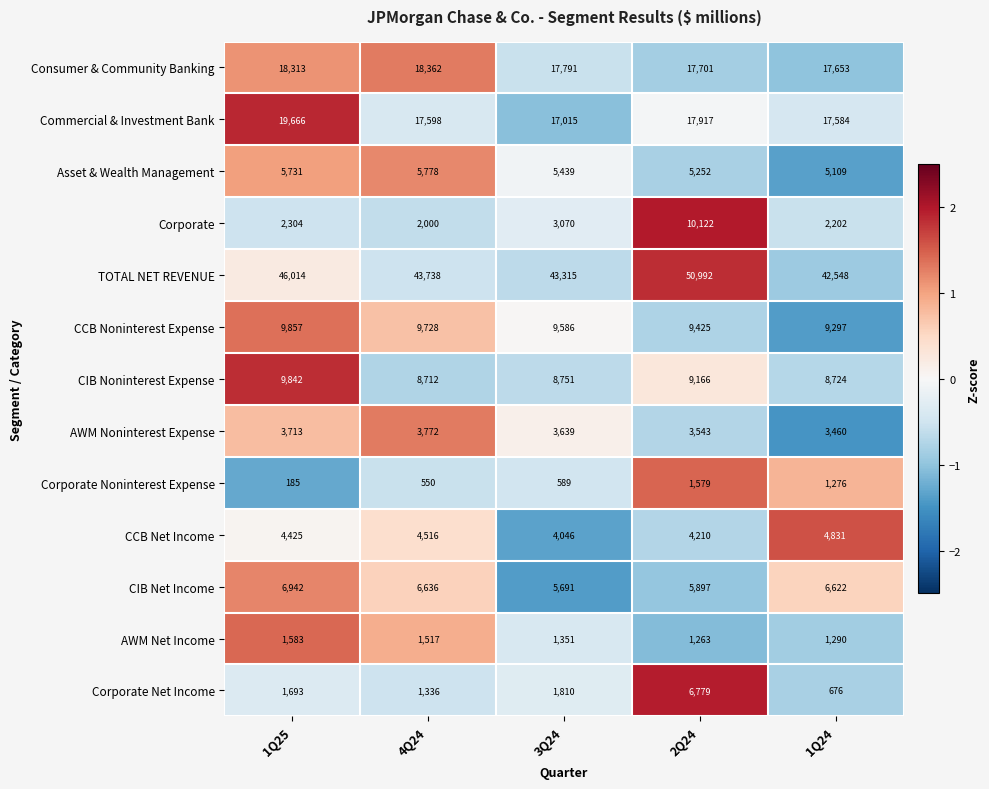

What is the difference between the maximum and minimum values in the AWM Noninterest Expense series?

312